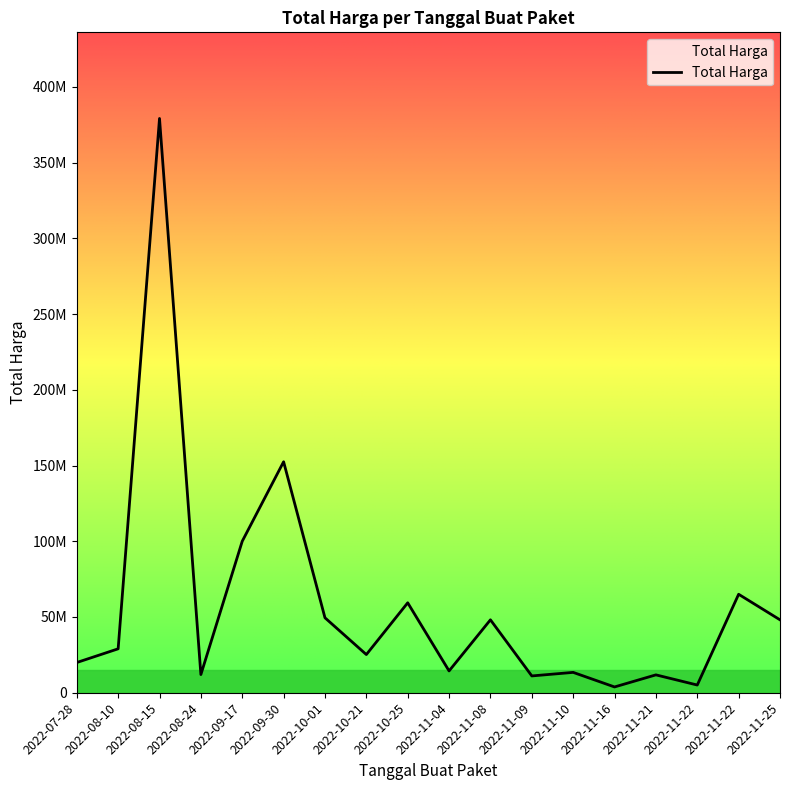

The value at 2022-11-16 is 3825000. True or false?

True